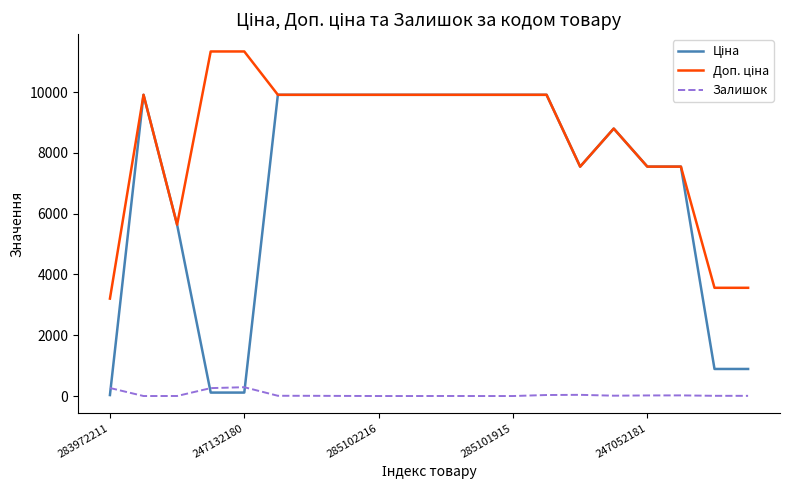

What is the greatest value displayed?

11334.0